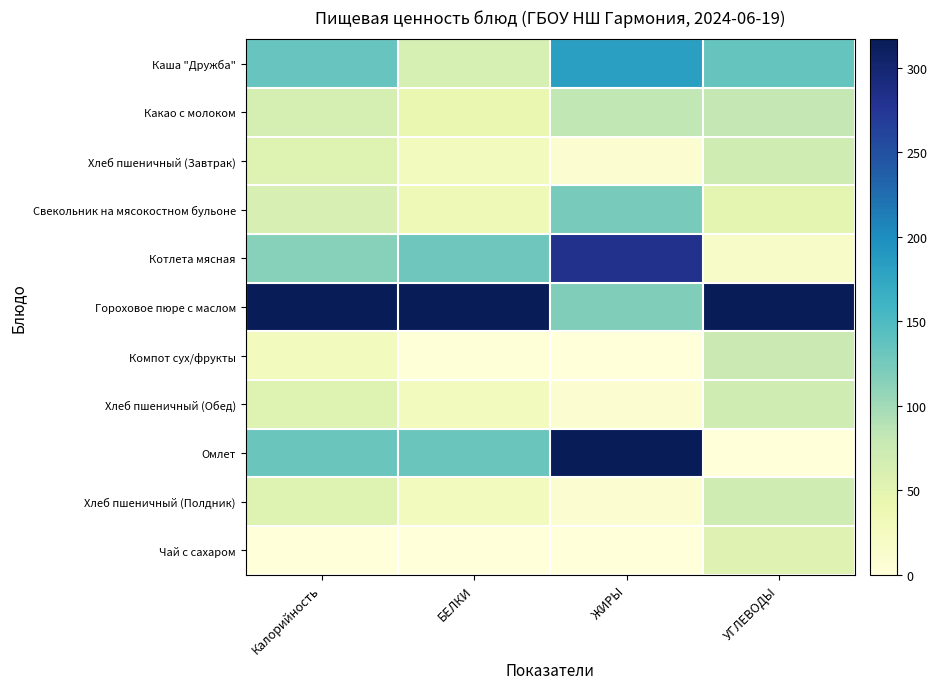

Reading left to right, list all the values displayed in this chart.

Каша "Дружба": Калорийность=0.4	БЕЛКИ=0.2	ЖИРЫ=0.6	УГЛЕВОДЫ=0.4
Какао с молоком: Калорийность=0.2	БЕЛКИ=0.1	ЖИРЫ=0.3	УГЛЕВОДЫ=0.3
Хлеб пшеничный (Завтрак): Калорийность=0.2	БЕЛКИ=0.1	ЖИРЫ=0.0	УГЛЕВОДЫ=0.2
Свекольник на мясокостном бульоне: Калорийность=0.2	БЕЛКИ=0.1	ЖИРЫ=0.4	УГЛЕВОДЫ=0.2
Котлета мясная: Калорийность=0.4	БЕЛКИ=0.4	ЖИРЫ=0.9	УГЛЕВОДЫ=0.1
Гороховое пюре с маслом: Калорийность=1.0	БЕЛКИ=1.0	ЖИРЫ=0.4	УГЛЕВОДЫ=1.0
Компот сух/фрукты: Калорийность=0.1	БЕЛКИ=0.0	ЖИРЫ=0.0	УГЛЕВОДЫ=0.2
Хлеб пшеничный (Обед): Калорийность=0.2	БЕЛКИ=0.1	ЖИРЫ=0.0	УГЛЕВОДЫ=0.2
Омлет: Калорийность=0.4	БЕЛКИ=0.4	ЖИРЫ=1.0	УГЛЕВОДЫ=0.0
Хлеб пшеничный (Полдник): Калорийность=0.2	БЕЛКИ=0.1	ЖИРЫ=0.0	УГЛЕВОДЫ=0.2
Чай с сахаром: Калорийность=0.0	БЕЛКИ=0.0	ЖИРЫ=0.0	УГЛЕВОДЫ=0.2